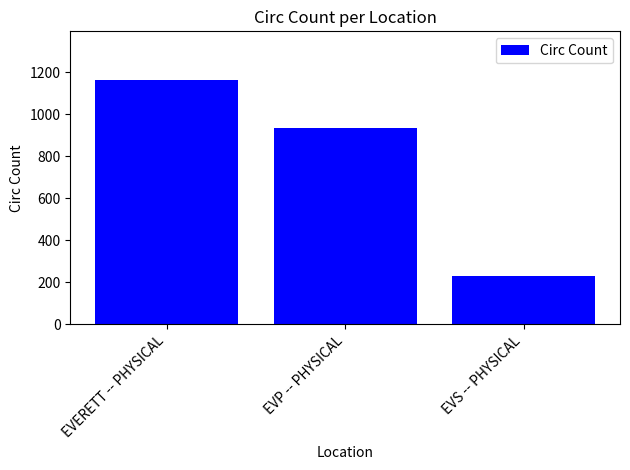

At which category does the chart reach its peak across all series?

EVERETT -- PHYSICAL